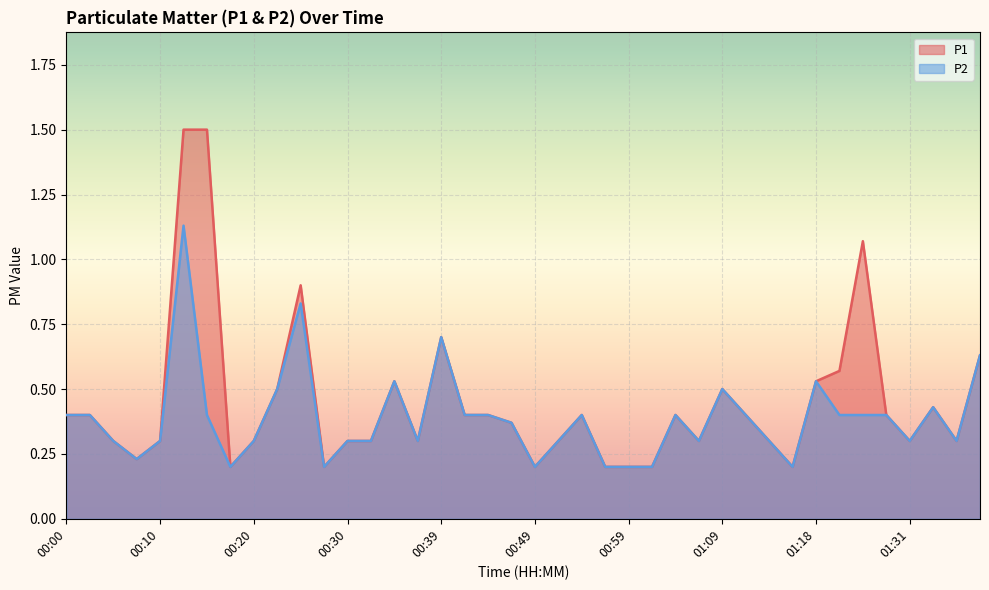

True or false: P1 has a value of 0.1 at 01:14.

False